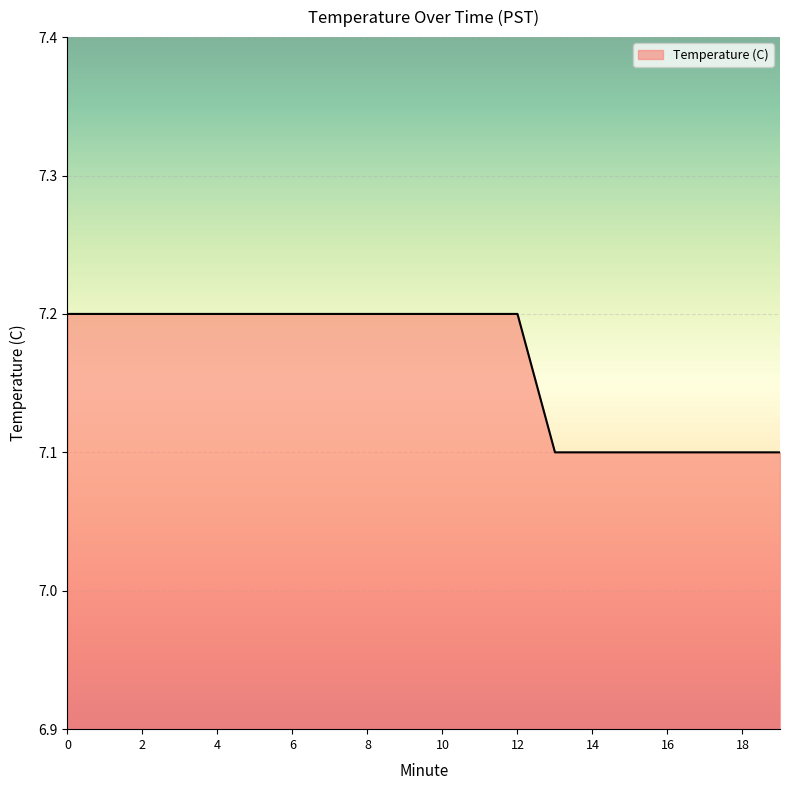

What is the sum of all values?

143.3